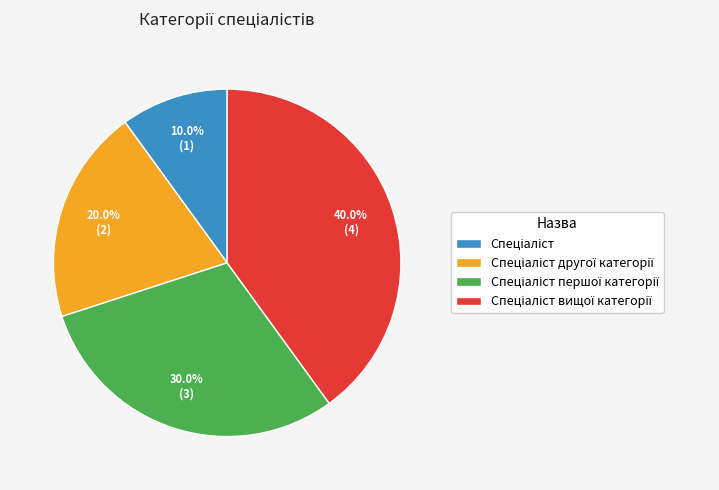

Is there a majority slice in this chart?

No